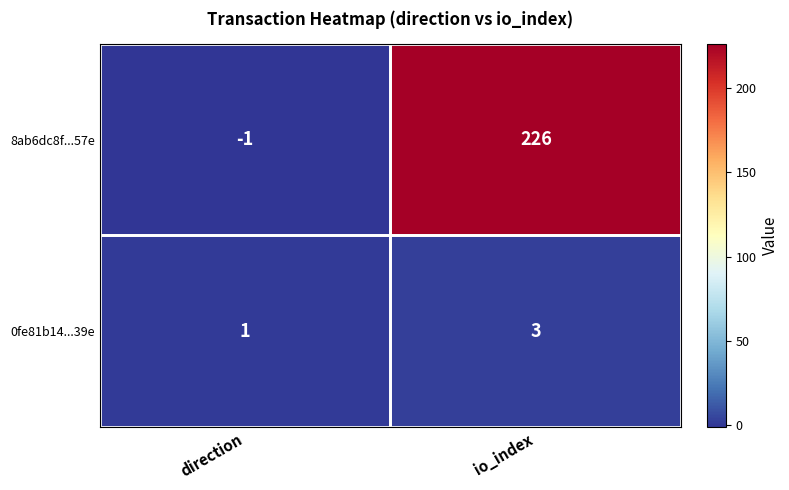

Is it true that 8ab6dc8f...57e equals -1 at direction?

True